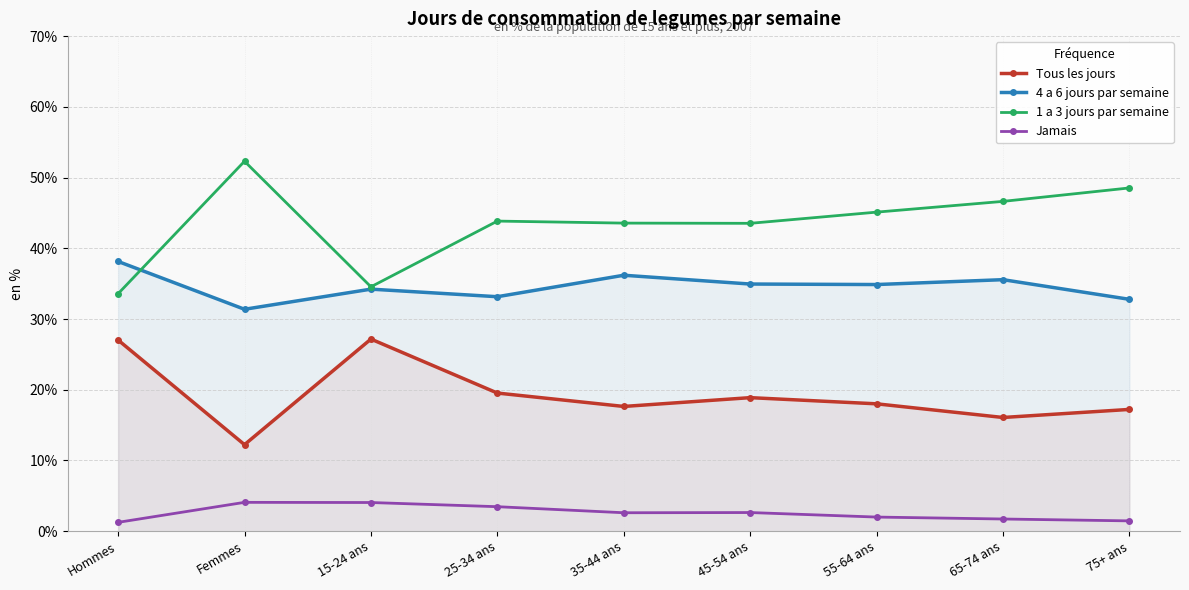

Is the value of 1 a 3 jours par semaine at 55-64 ans greater than the value of Tous les jours at 45-54 ans?

Yes